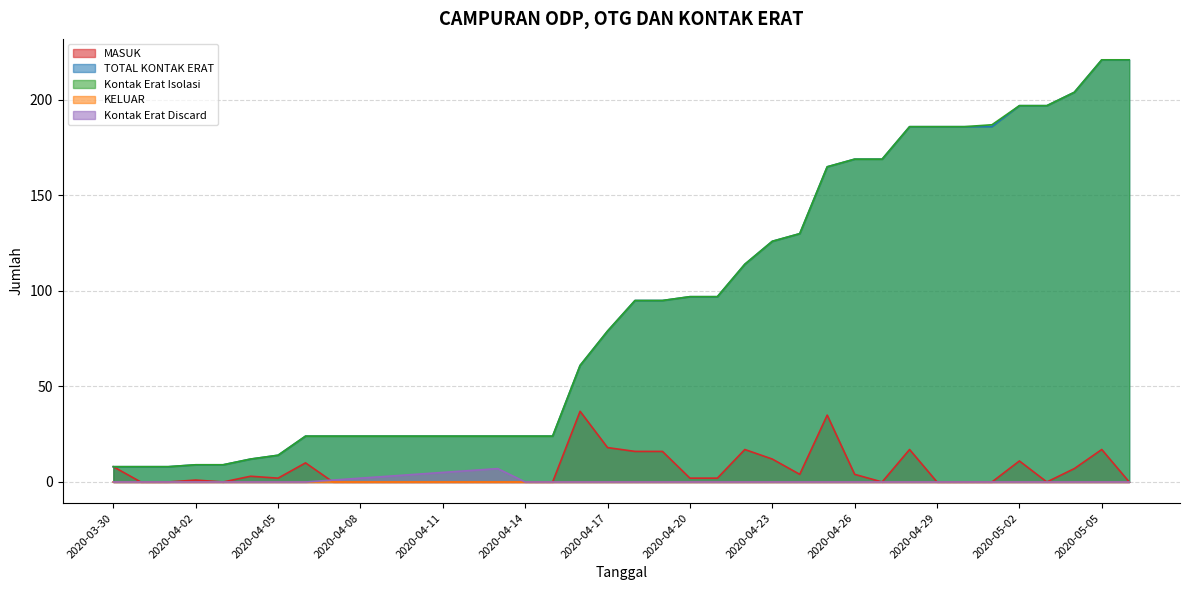

How many values in the TOTAL KONTAK ERAT series exceed 95?

17